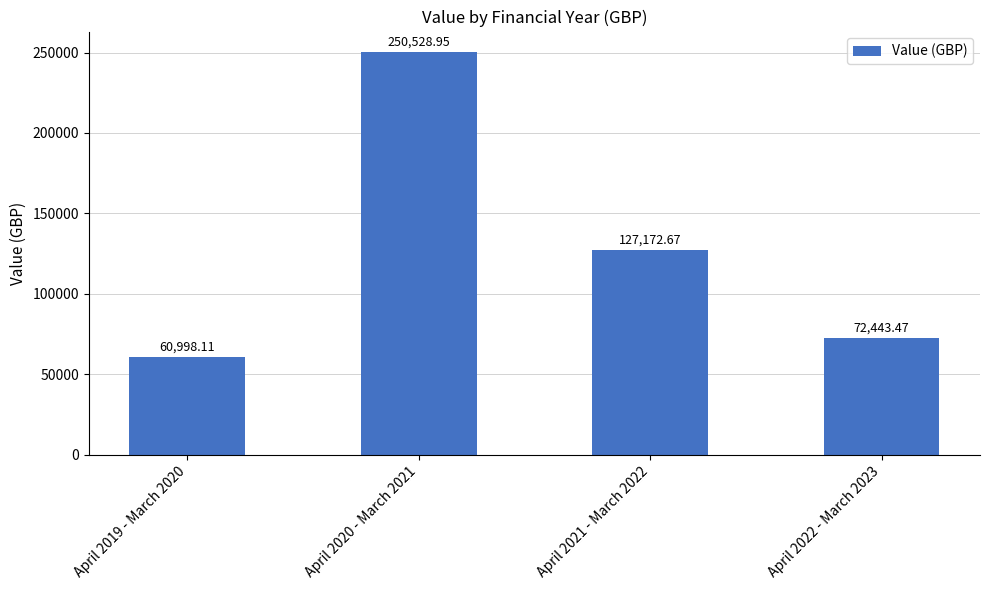

What is the ratio of the value at April 2022 - March 2023 to the value at April 2021 - March 2022?

0.6